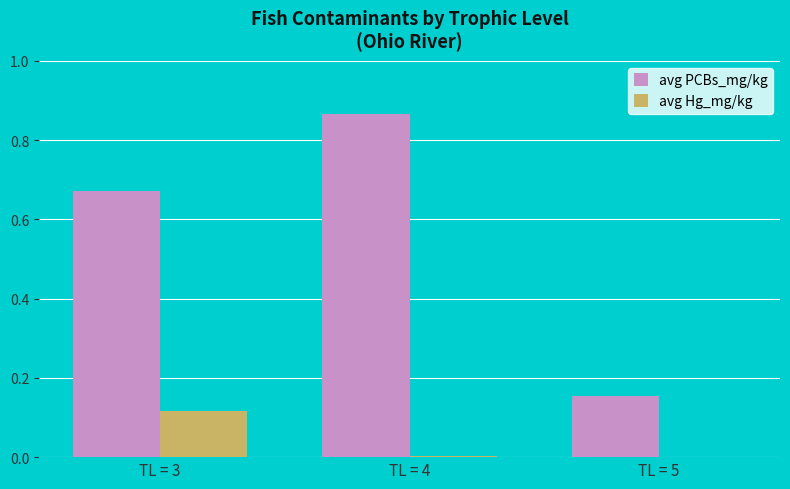

Which series has the largest total across all categories?

avg PCBs_mg/kg